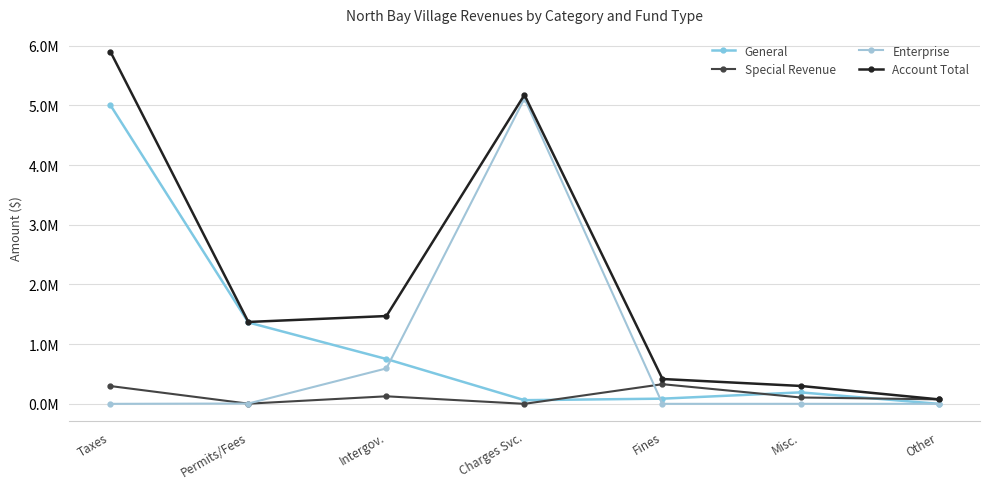

At which category is the sum across all series the highest?

Taxes